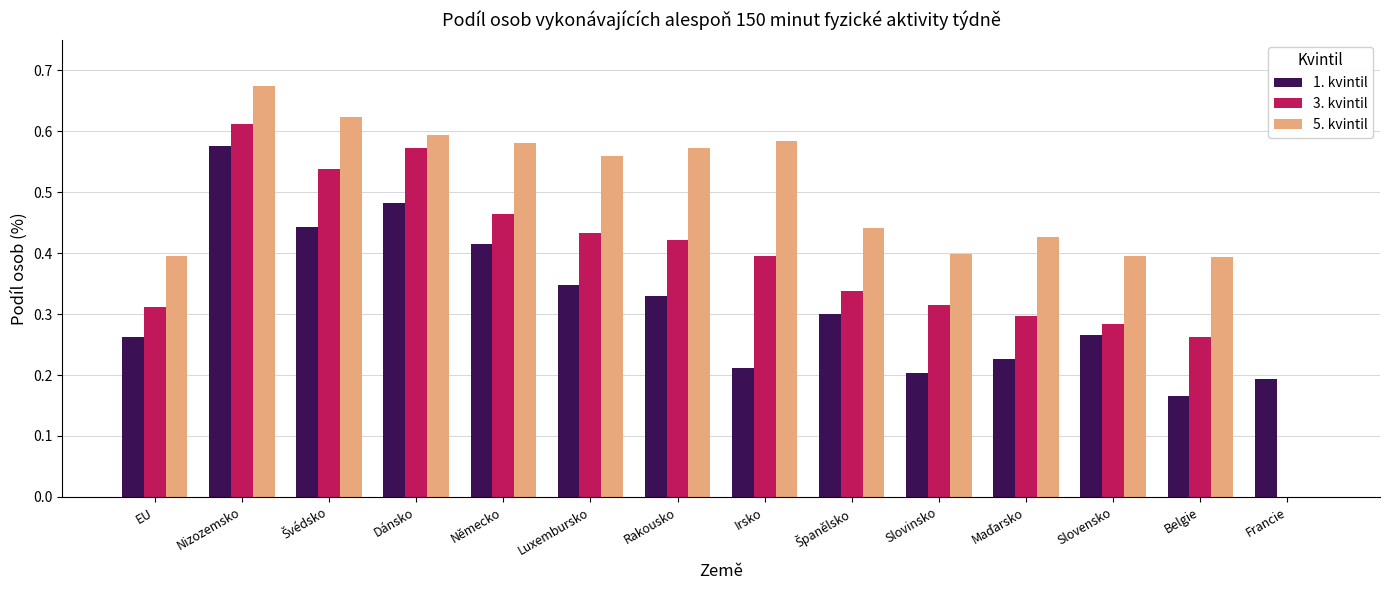

Is the value of 5. kvintil at Rakousko greater than the value of 1. kvintil at EU?

Yes